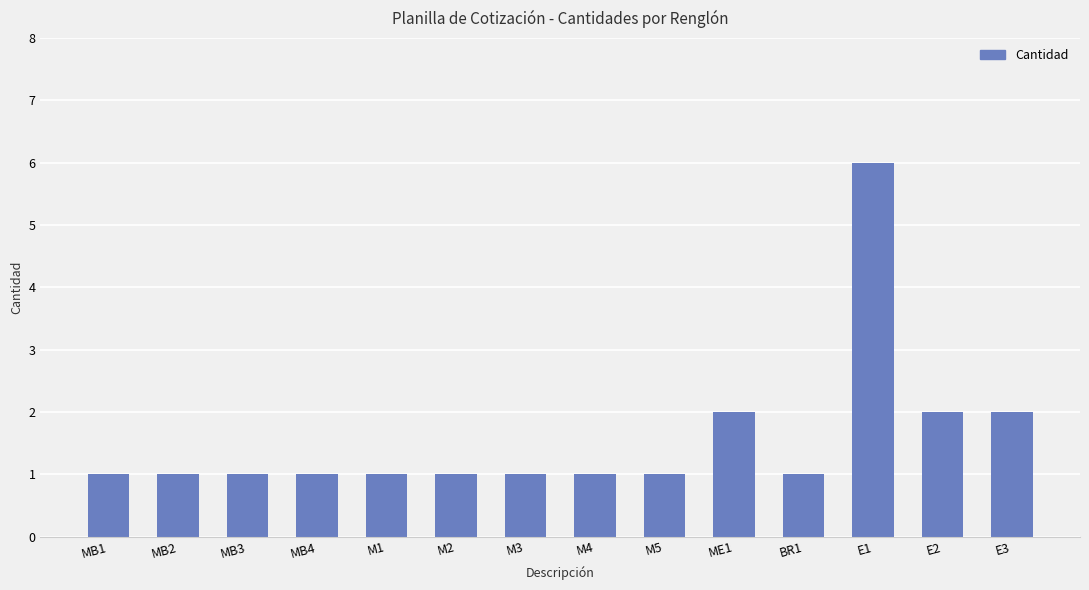

What is the sum of the values at M1 and MB2?

2